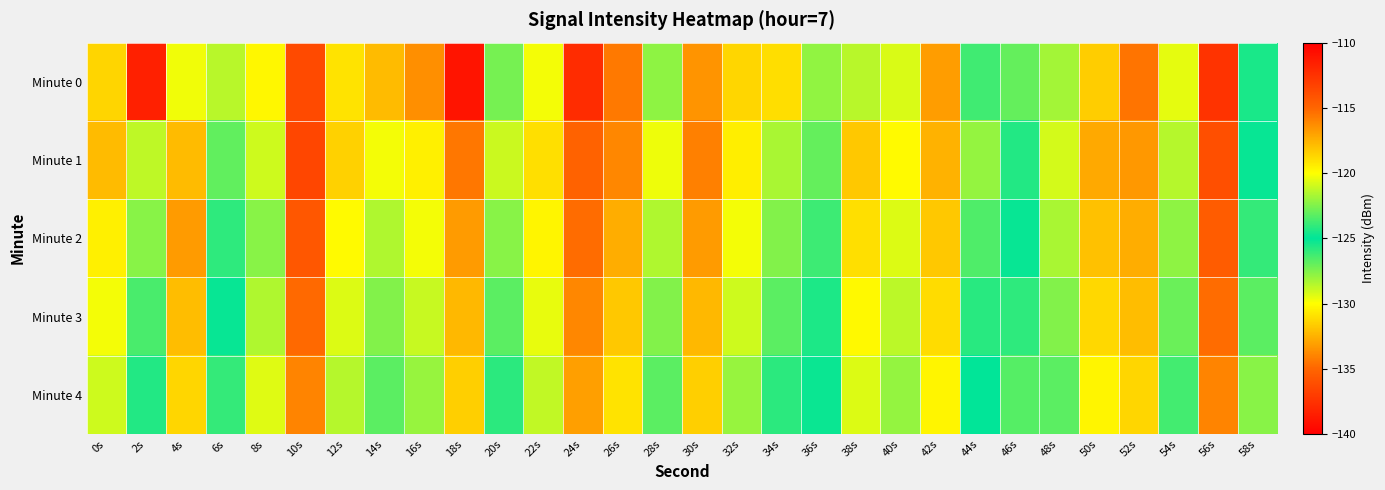

At which category is the sum across all series the highest?

56s